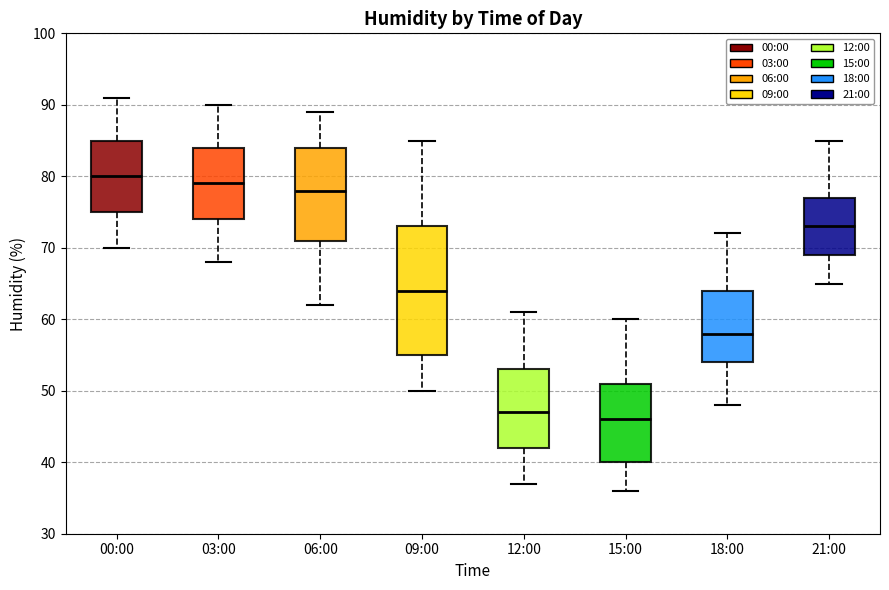

Where does the median line of the box for 03:00 sit on the y-axis? The values are not printed on the chart, so give them approximately, as read against the axis.

79